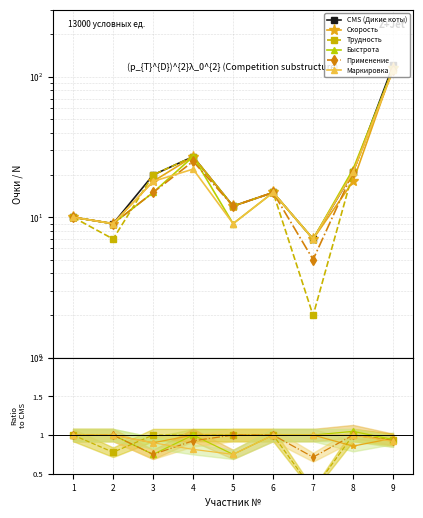

What is the difference between the maximum and second lowest values in the Трудность series?

0.2